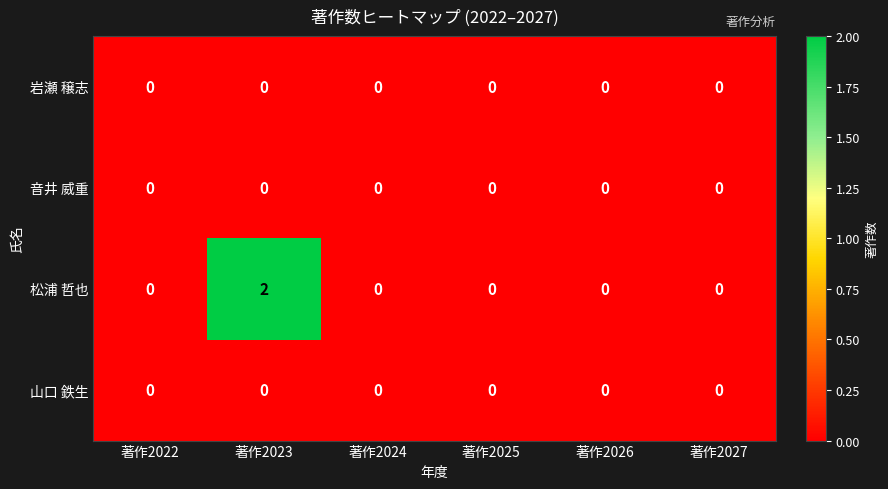

Which series has the largest range (max minus min)?

松浦 哲也